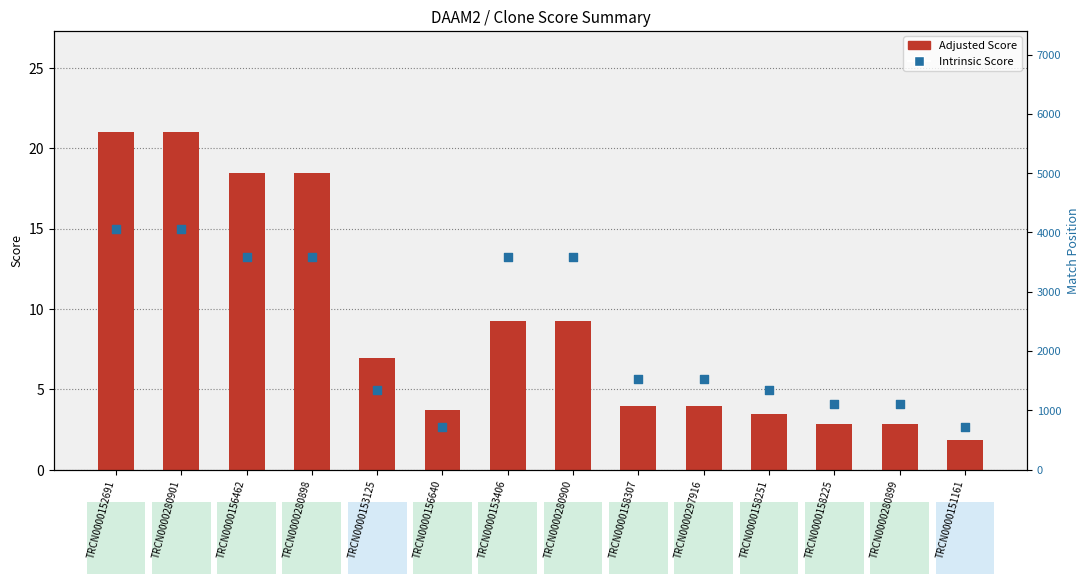

Which series reaches the maximum Y coordinate?

Adjusted Score